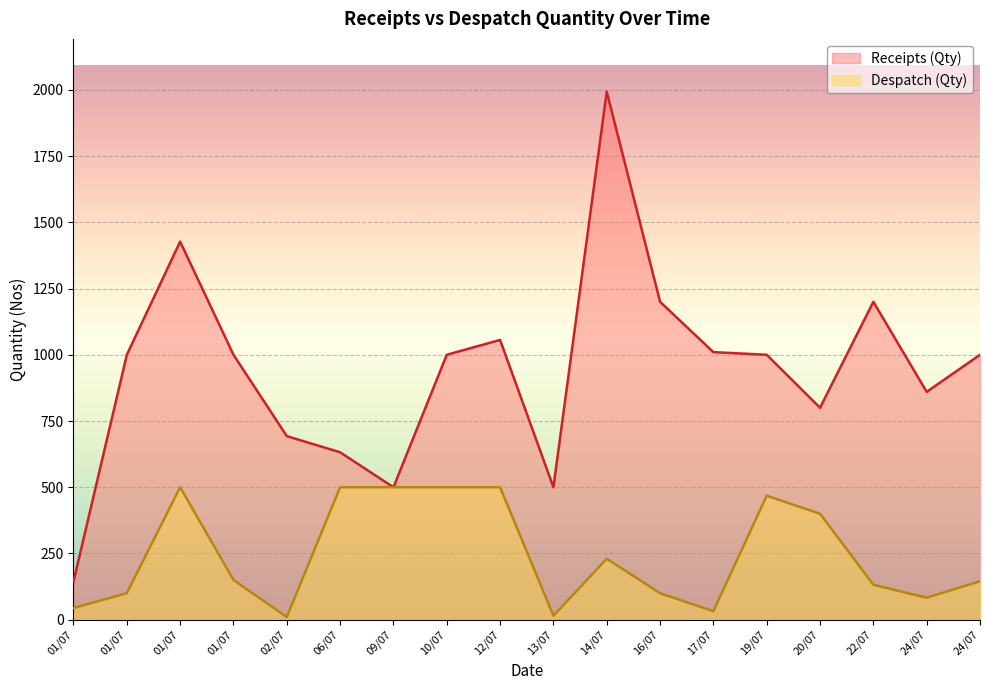

Rank the series by their maximum value, from lowest to highest.

Despatch (Qty), Receipts (Qty)